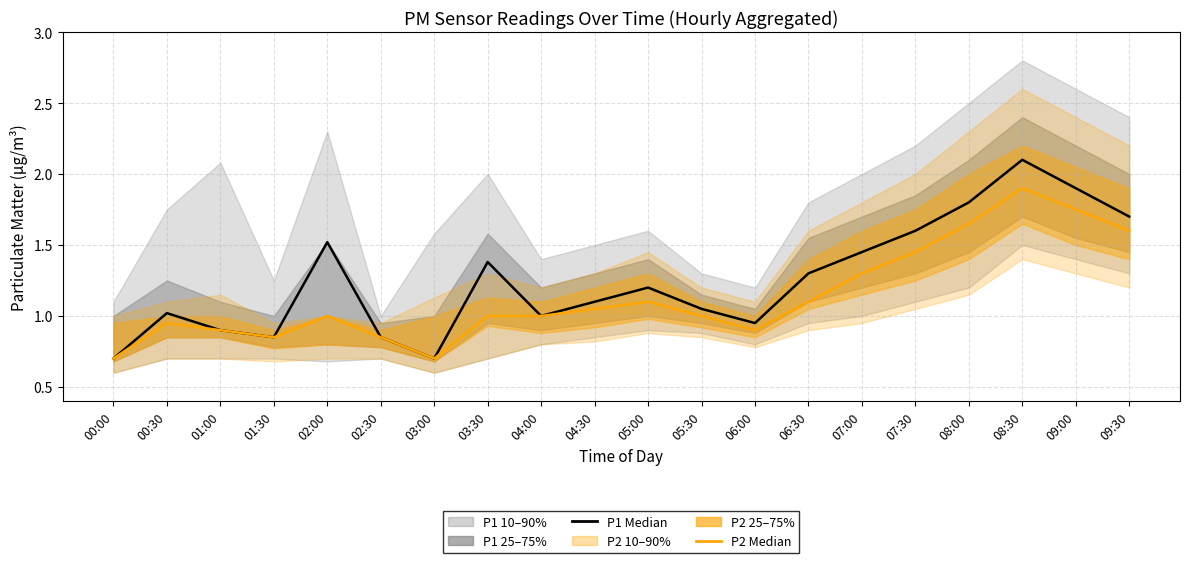

Where does the P1 Median series first go above 1?

00:30